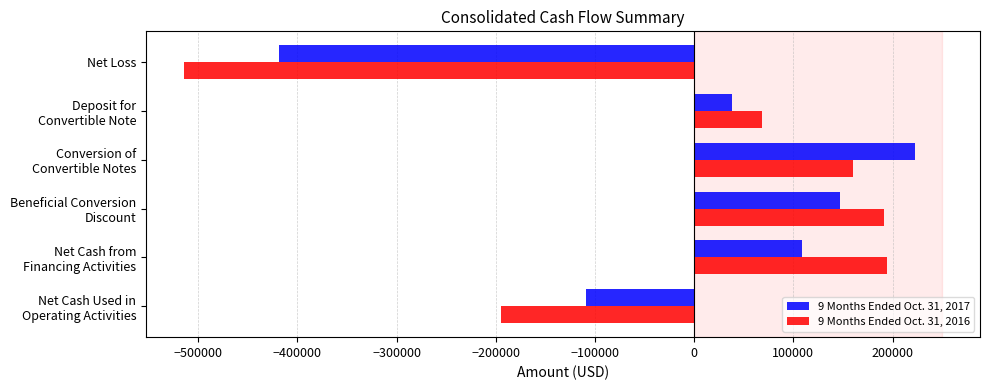

List the series in order of their peak value, highest first.

9 Months Ended Oct. 31, 2017, 9 Months Ended Oct. 31, 2016